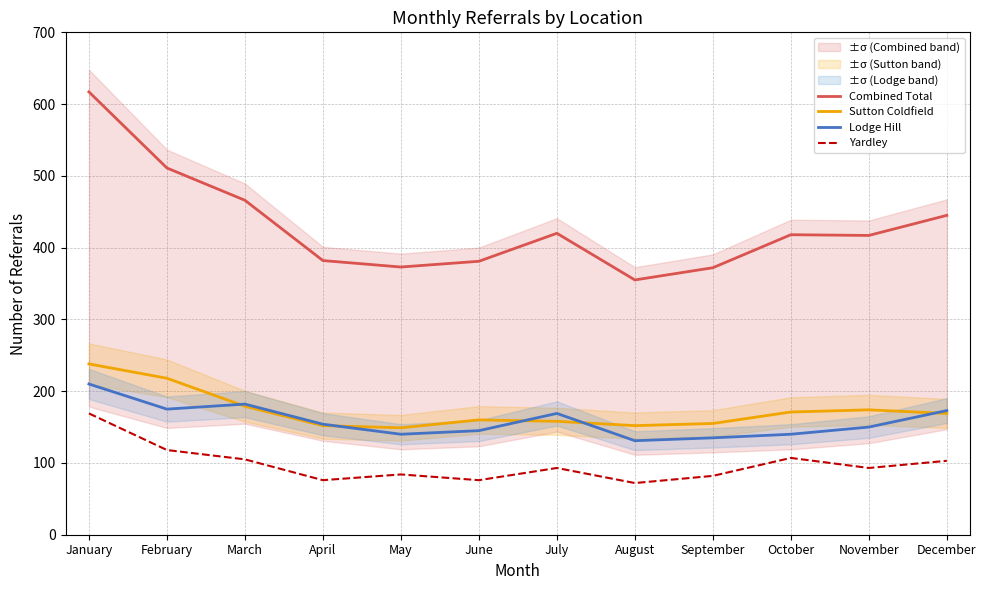

What is the sum of all Sutton Coldfield values?

2075